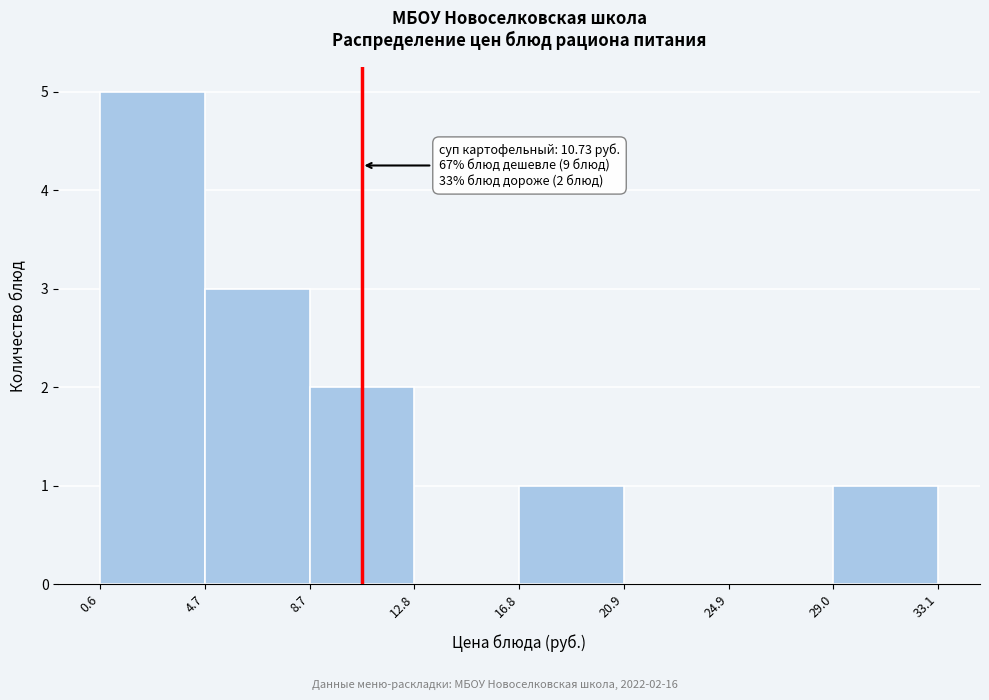

Which range on the x-axis has the tallest bar?

0.6 to 4.7